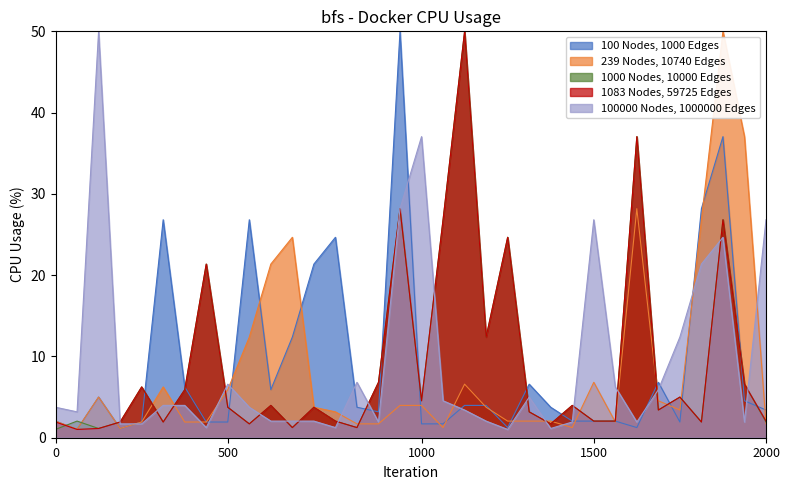

What is the minimum value for 239 Nodes, 10740 Edges?

1.0